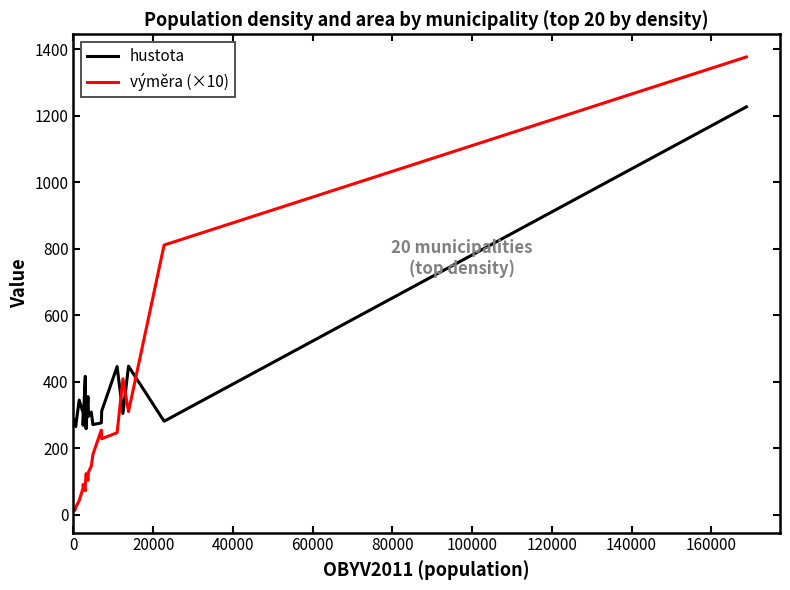

True or false: výměra (×10) and hustota intersect in this chart.

True